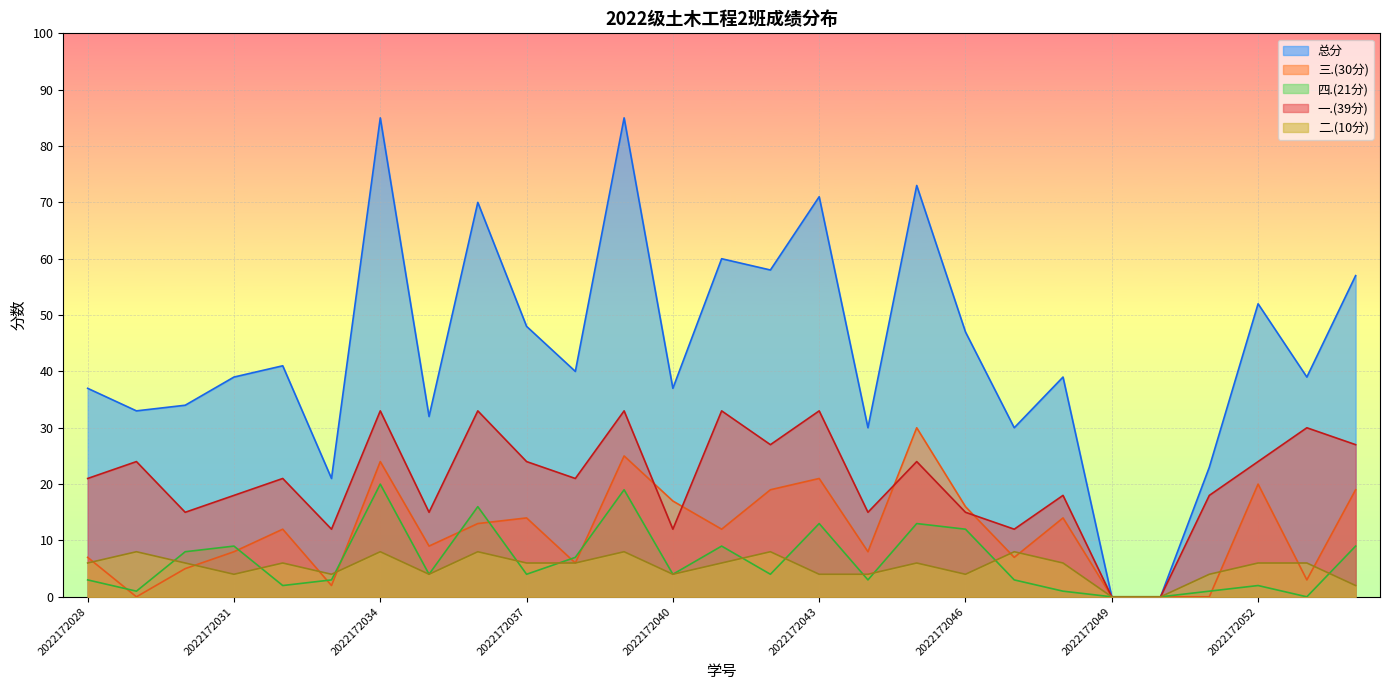

At which category is the sum across all series the highest?

2022172034